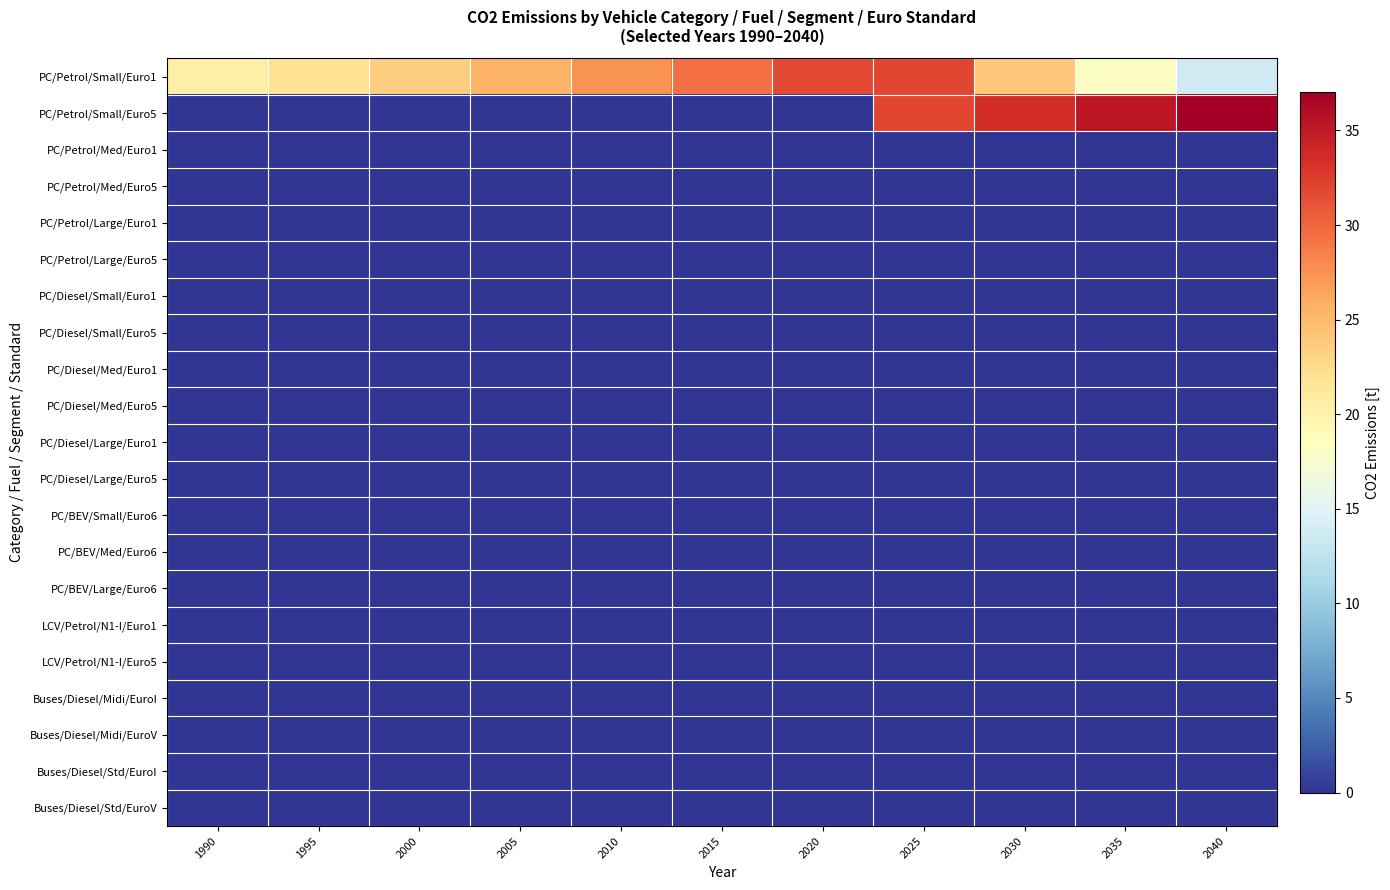

Which series has the largest total across all categories?

PC/Petrol/Small/Euro1